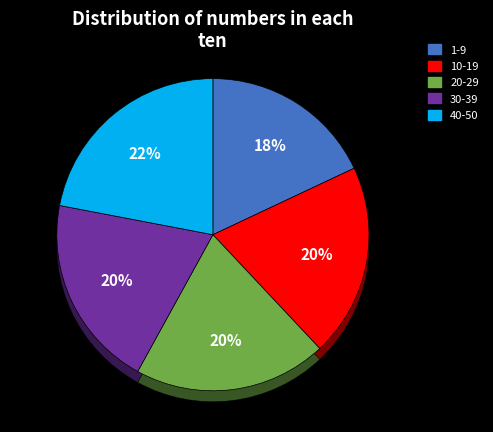

True or false: 20-29 accounts for 20% of the total.

True